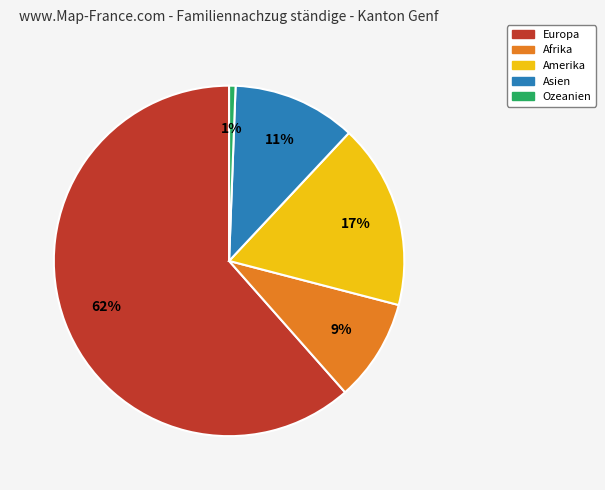

To the nearest percent, what is the average slice percentage?

20%